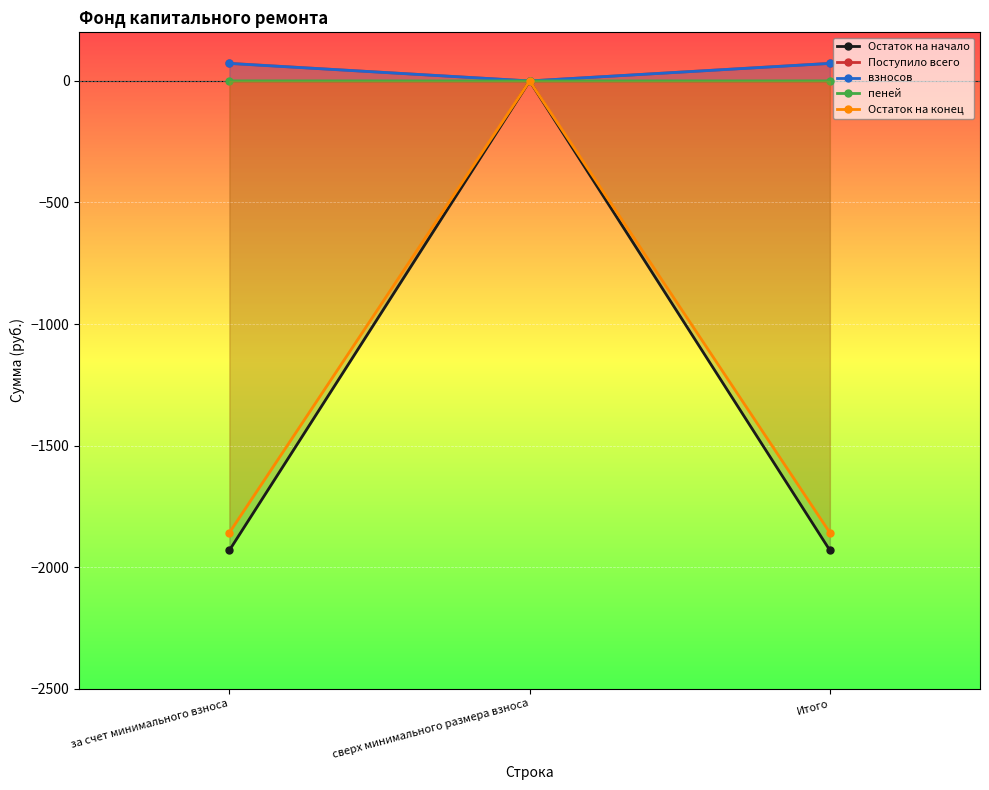

What is the value of the Остаток на конец point at the 1st from the left?

-1858.5